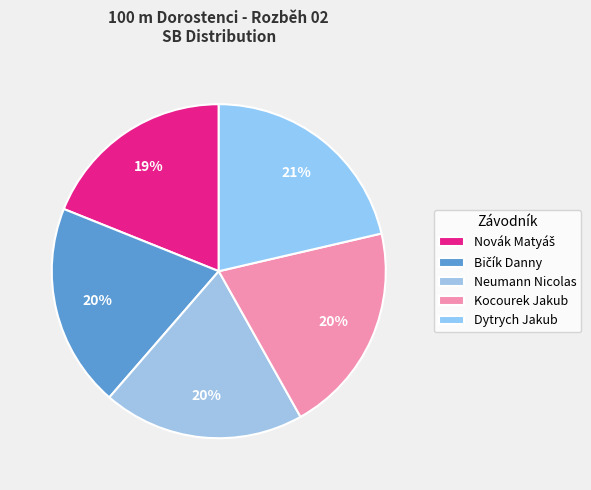

How many slices are in this pie chart?

5